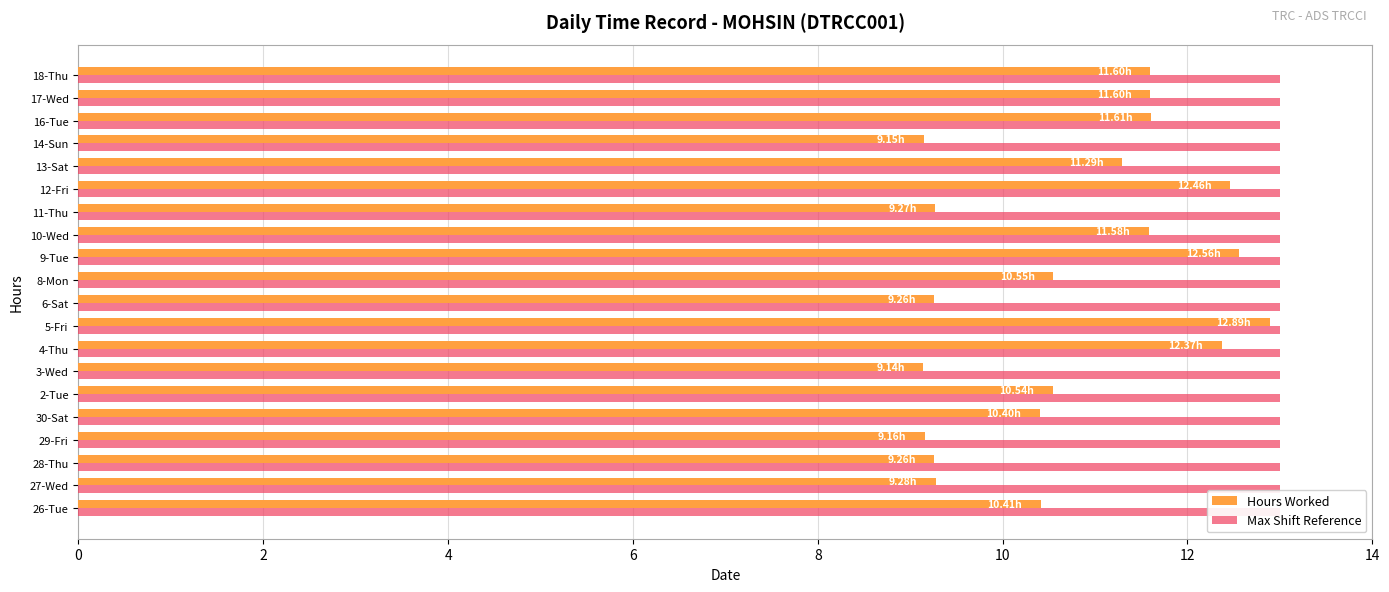

At how many categories does at least one series exceed 5?

20